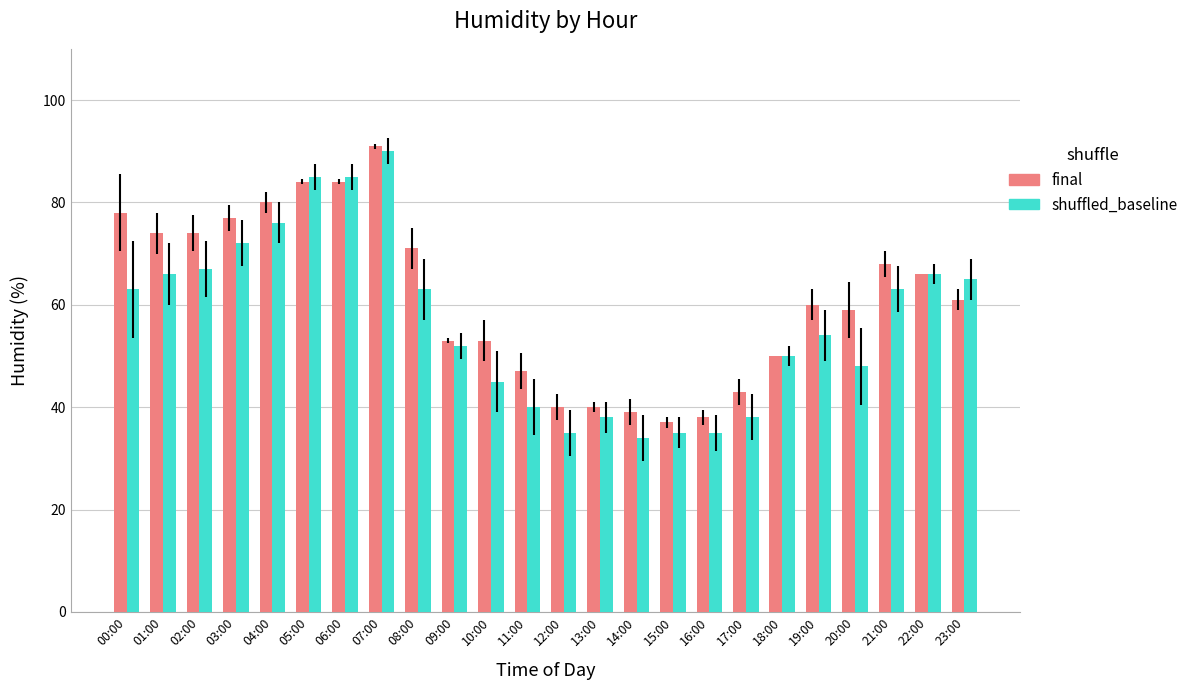

Count the number of categories in the chart.

24